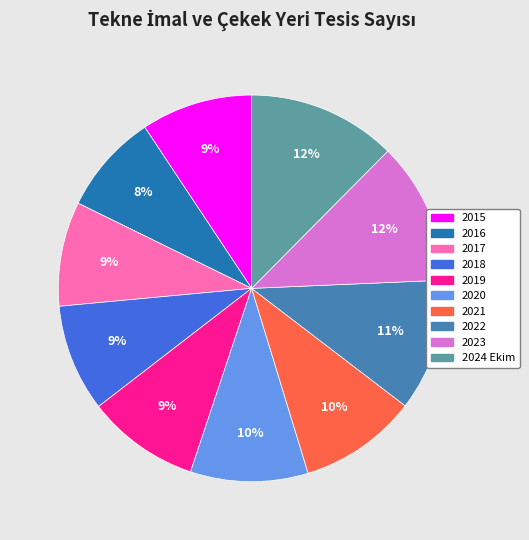

The 2020 slice represents 10% of the pie. True or false?

True